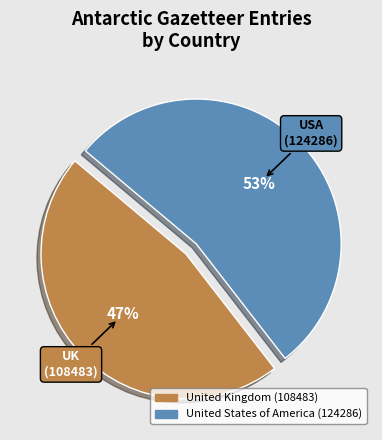

To the nearest percent, what is the combined percentage of United Kingdom and United States of America?

100%